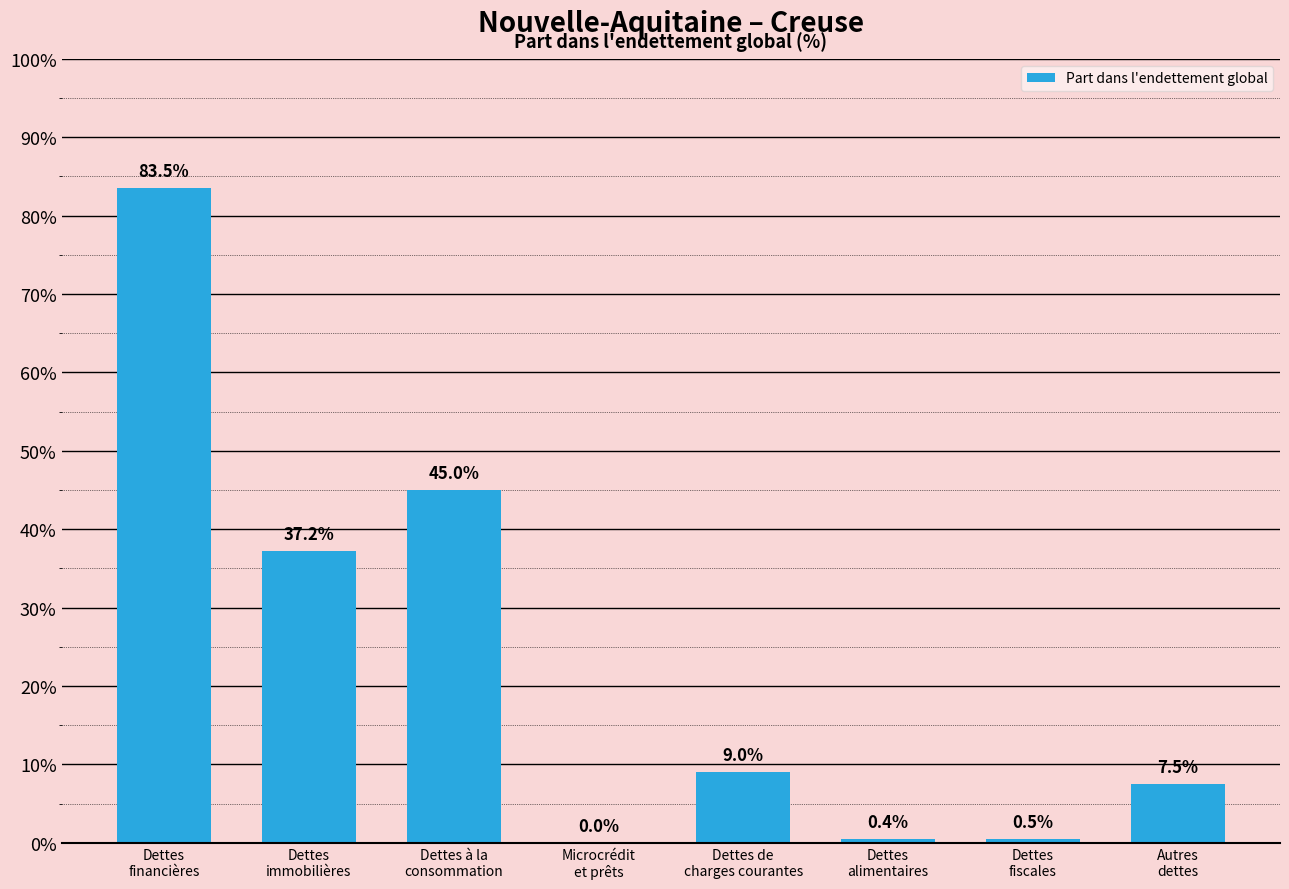

Reading right to left, transcribe all the data shown in this chart.

Autres
dettes=7.5	Dettes
fiscales=0.5	Dettes
alimentaires=0.4	Dettes de
charges courantes=9.0	Microcrédit
et prêts=0.0	Dettes à la
consommation=45.0	Dettes
immobilières=37.2	Dettes
financières=83.5